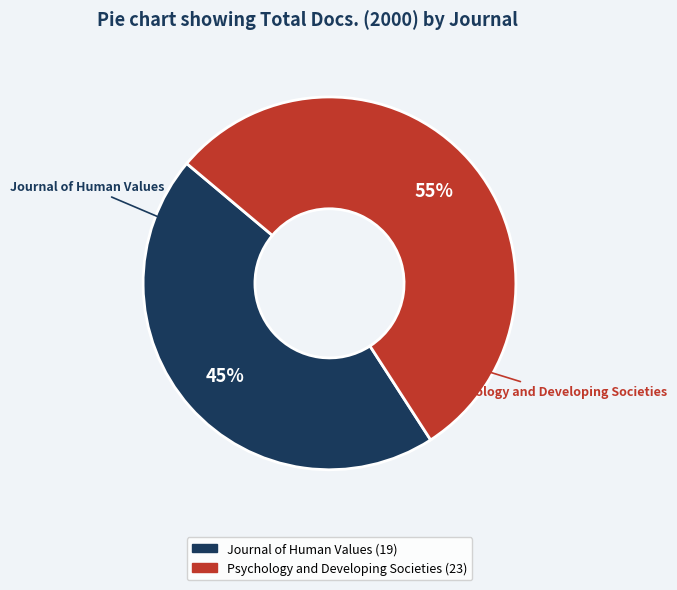

What percentage is the Psychology and Developing Societies slice, to the nearest percent?

55%